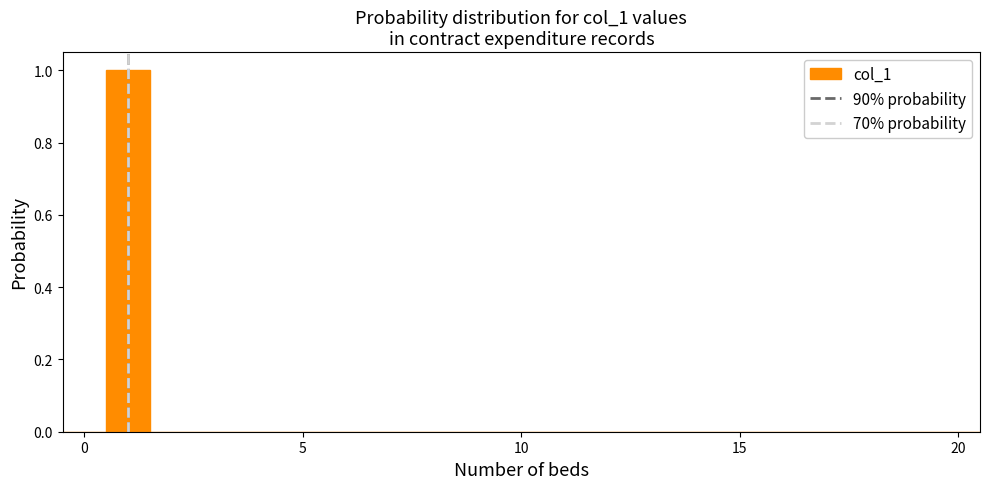

Read against the x-axis, roughly where is the centre of the tallest bar?

1.0